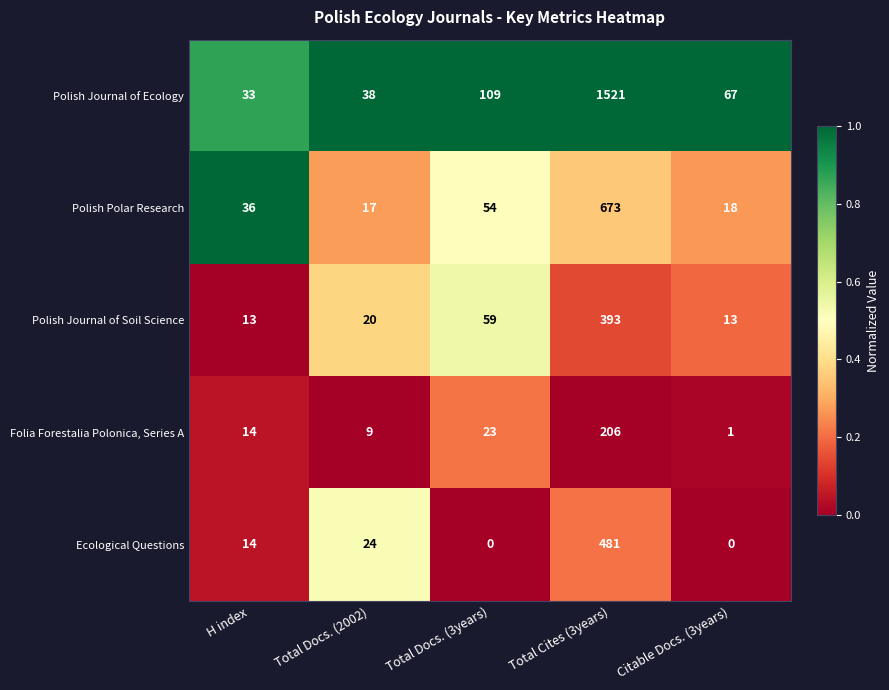

What is the sum of all Polish Journal of Ecology values?

1768